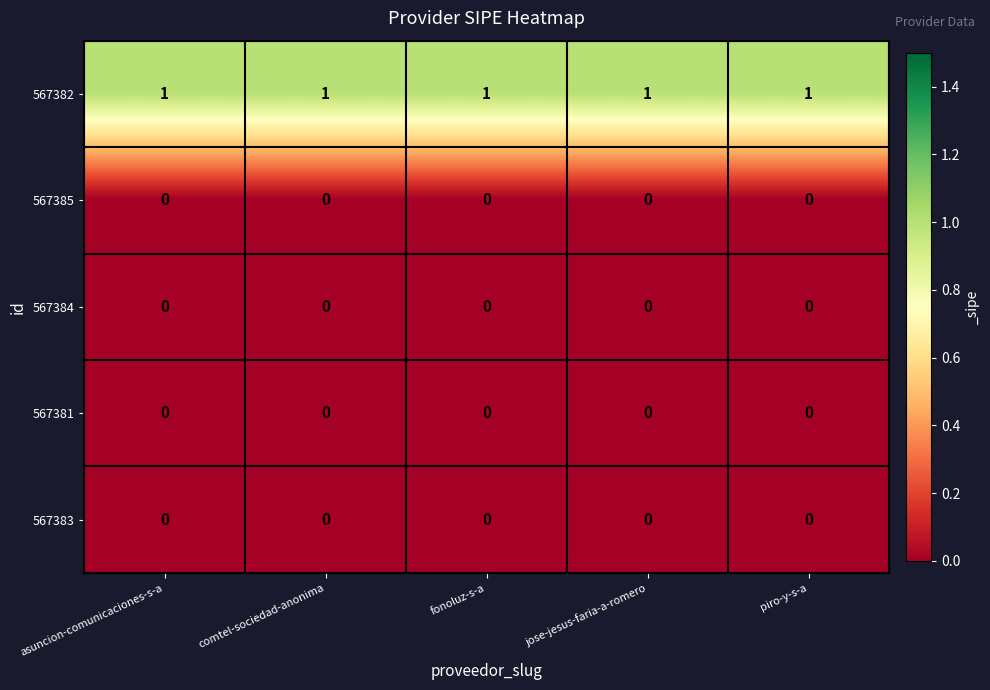

Which series has the largest total across all categories?

567382